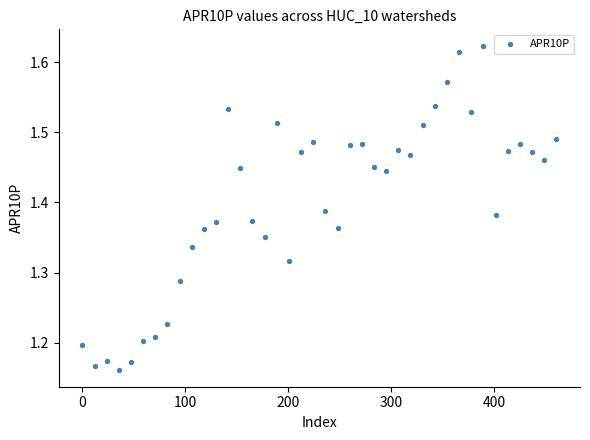

What is the range of Y values (max minus min)?

0.5